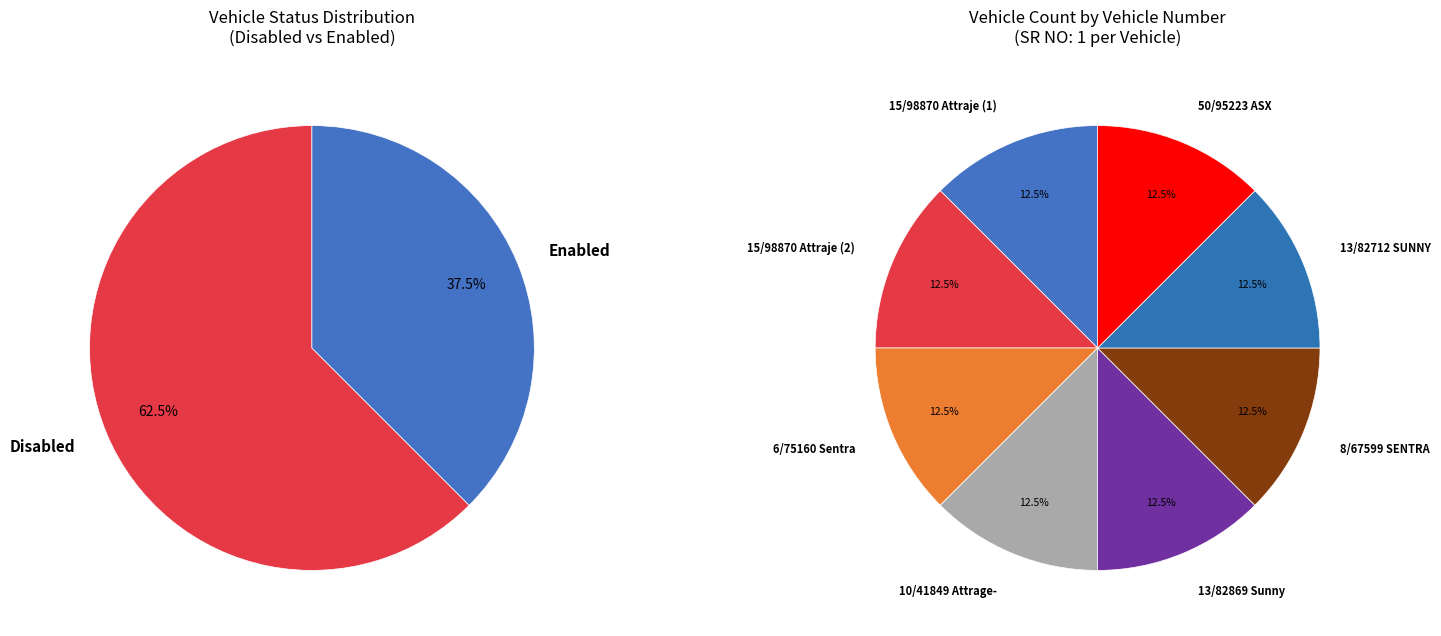

Approximately how many times larger is the value at Enabled compared to Disabled?

0.6